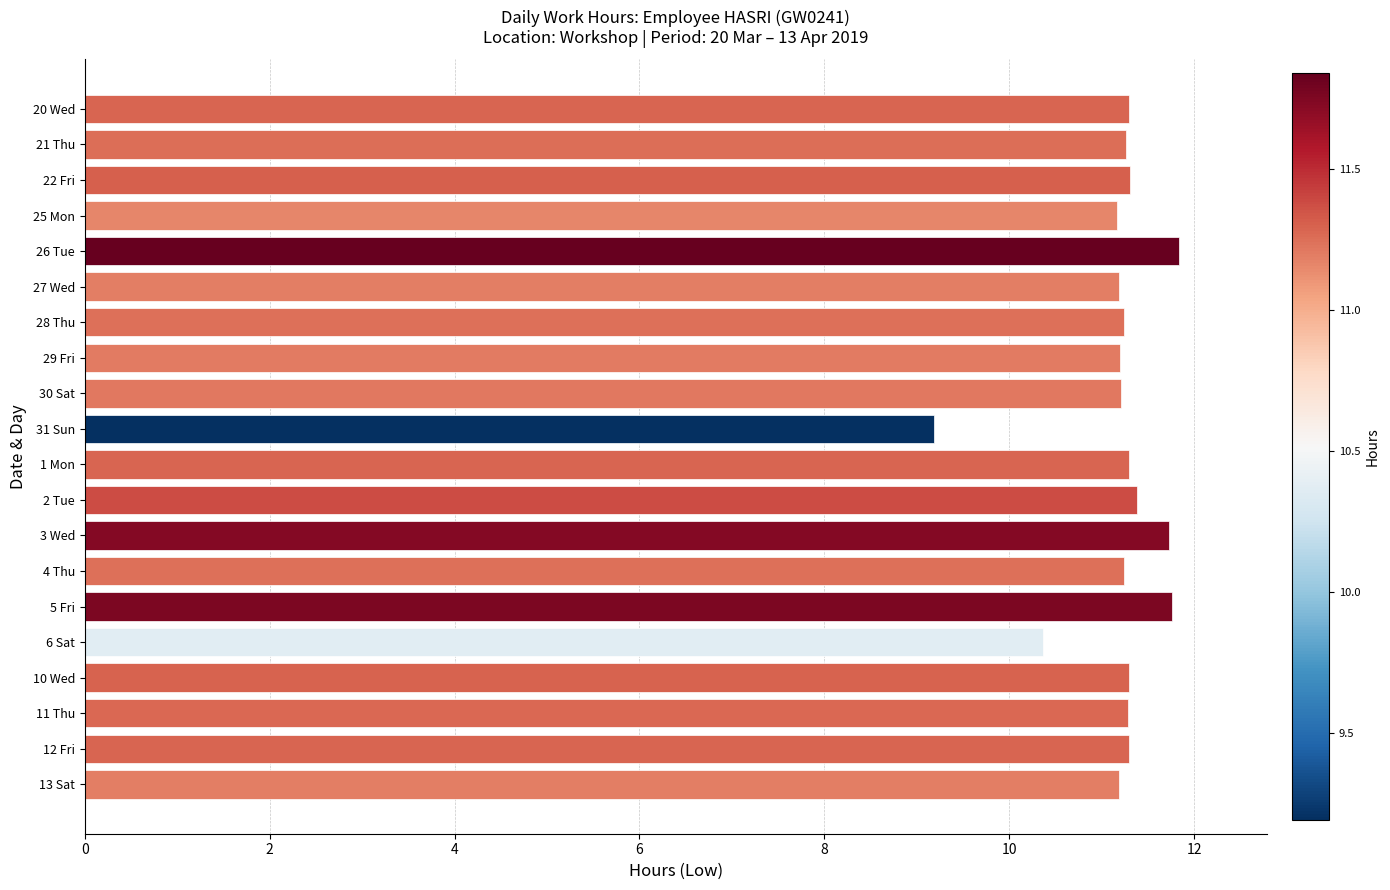

What is the difference between the second highest and minimum values?

2.6